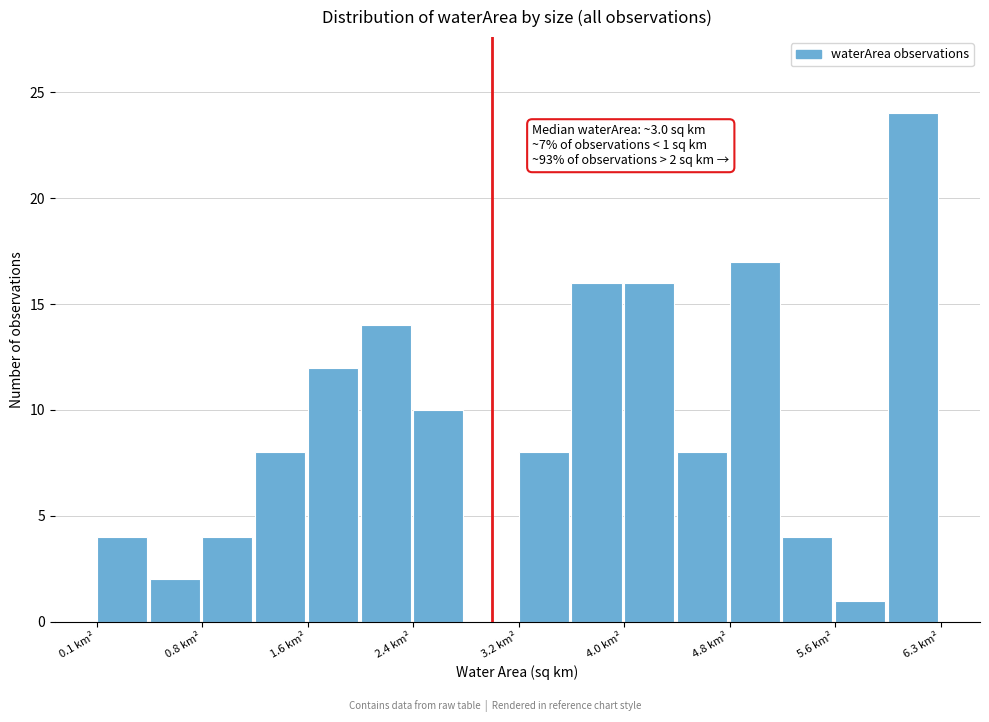

Around what value on the x-axis is the tallest bar? Give the approximate position of its centre, as read against the axis.

6.1